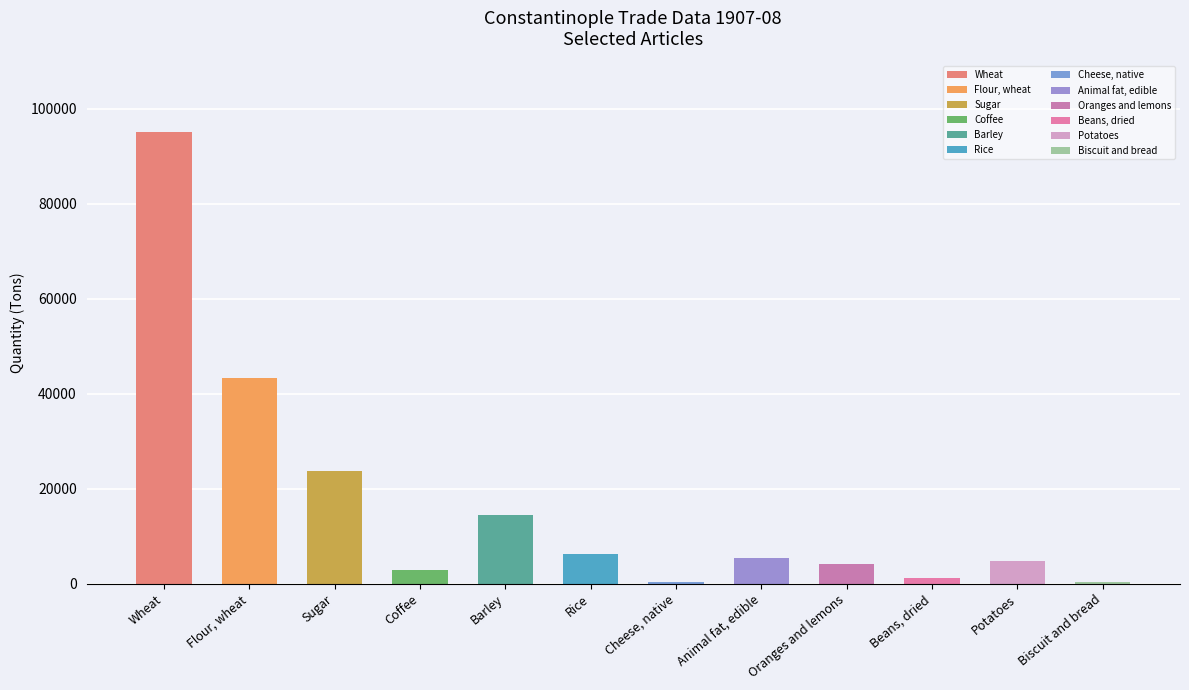

True or false: the data shows 4750 at Potatoes.

True